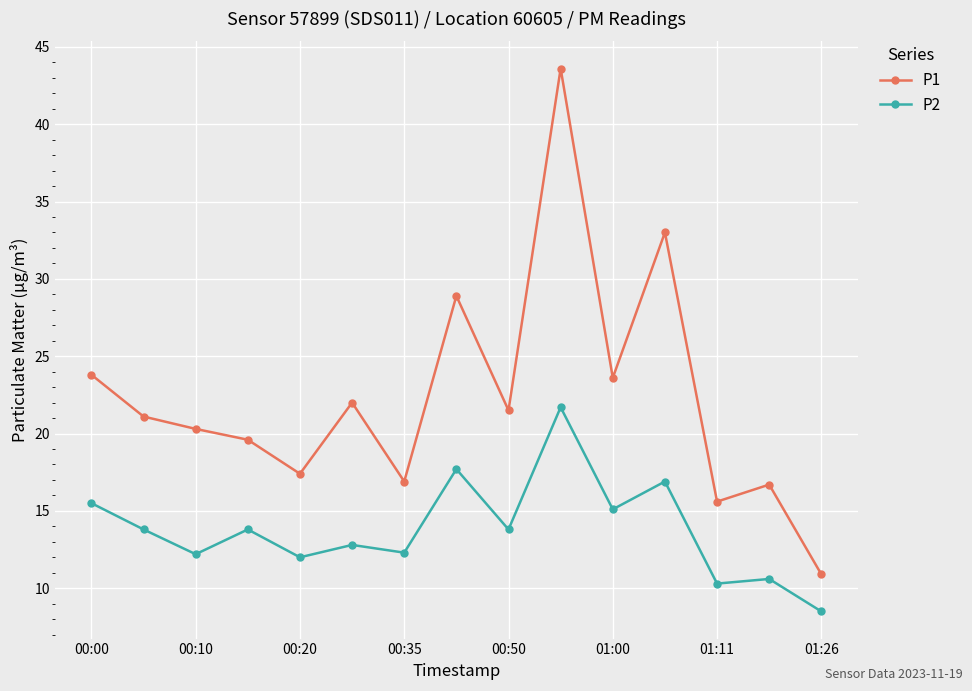

True or false: P2 and P1 cross at least once.

False